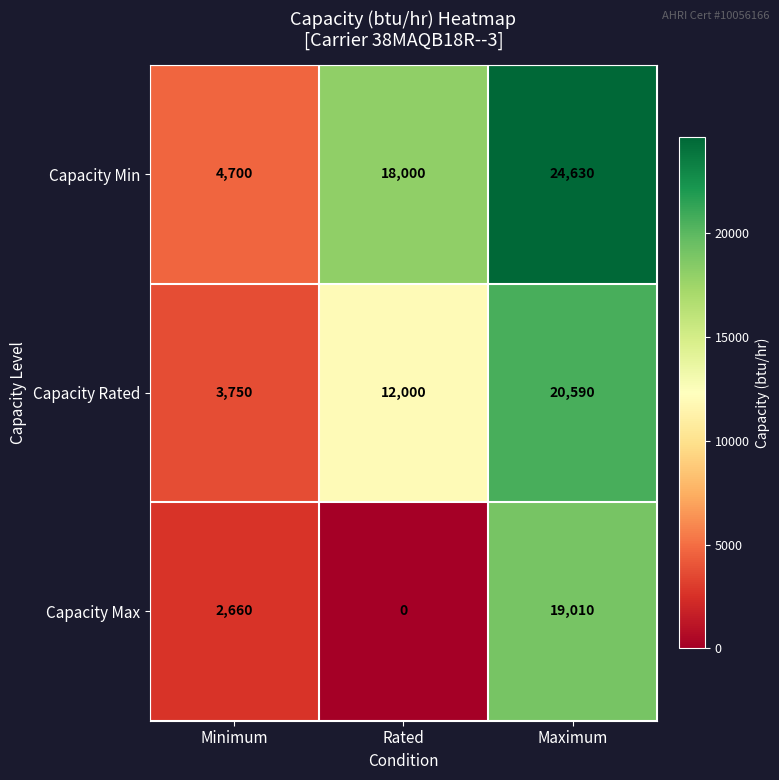

How many series are shown in this chart?

3